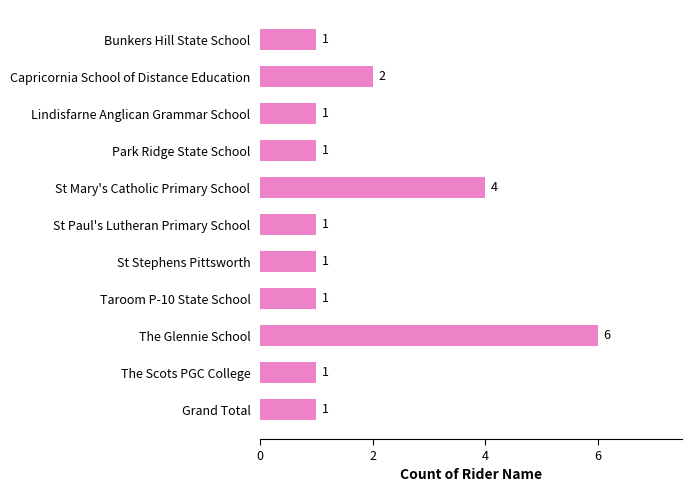

Reading top to bottom, what are all the values shown in this chart?

1	2	1	1	4	1	1	1	6	1	1